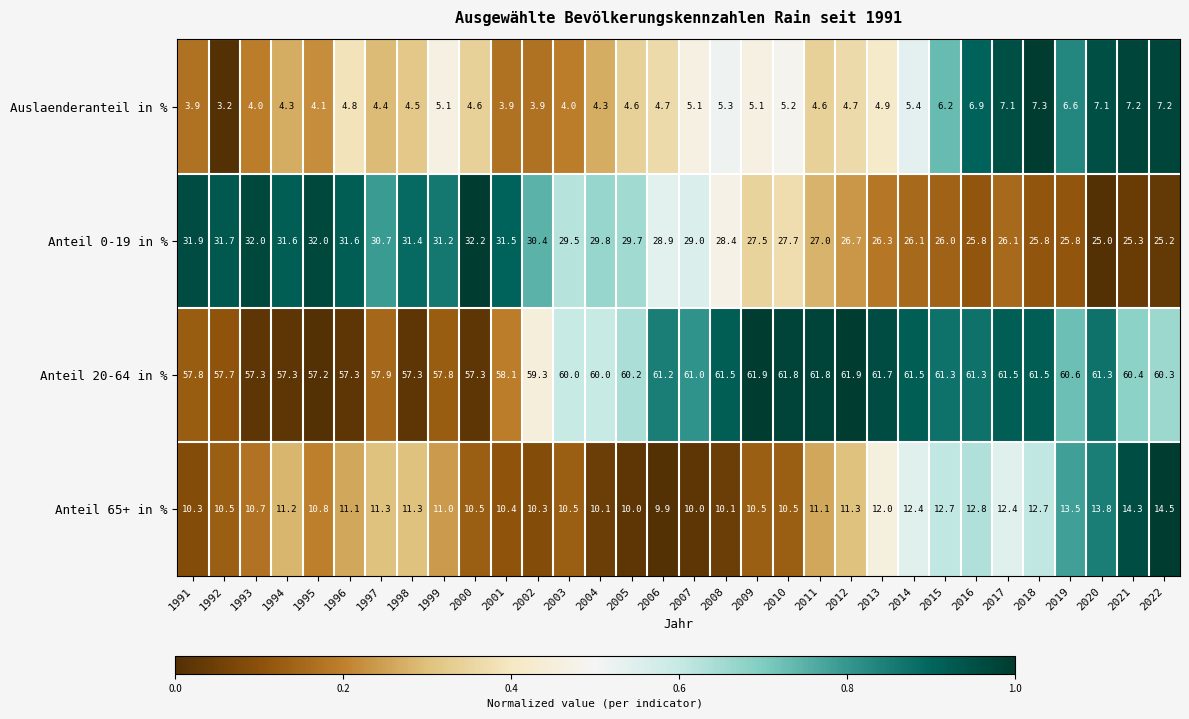

At which category is the sum across all series the highest?

2018